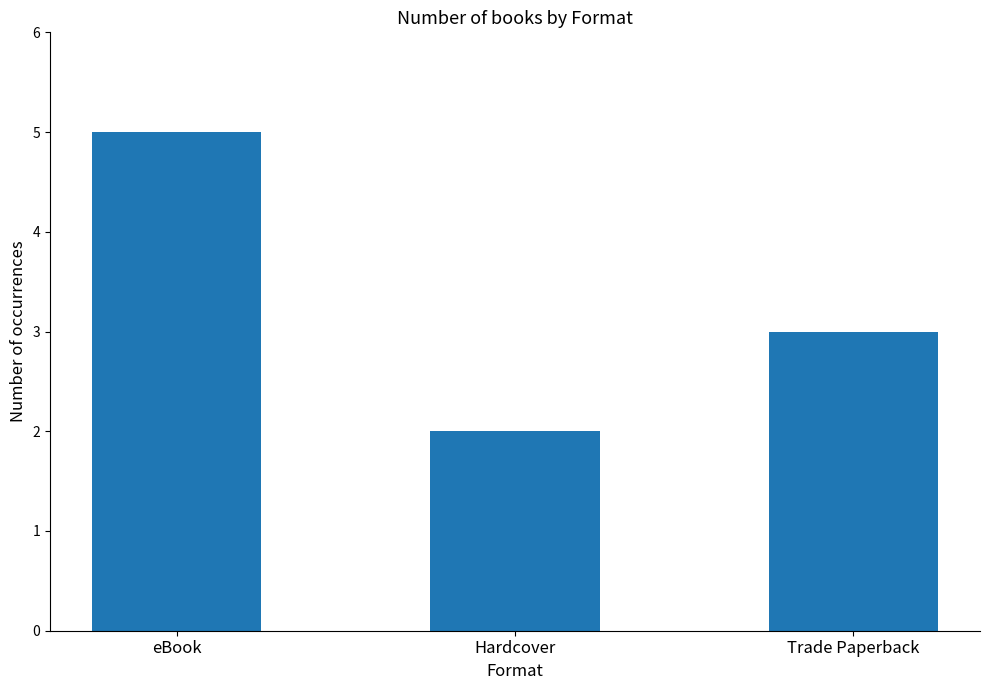

What is the sum of all values?

10